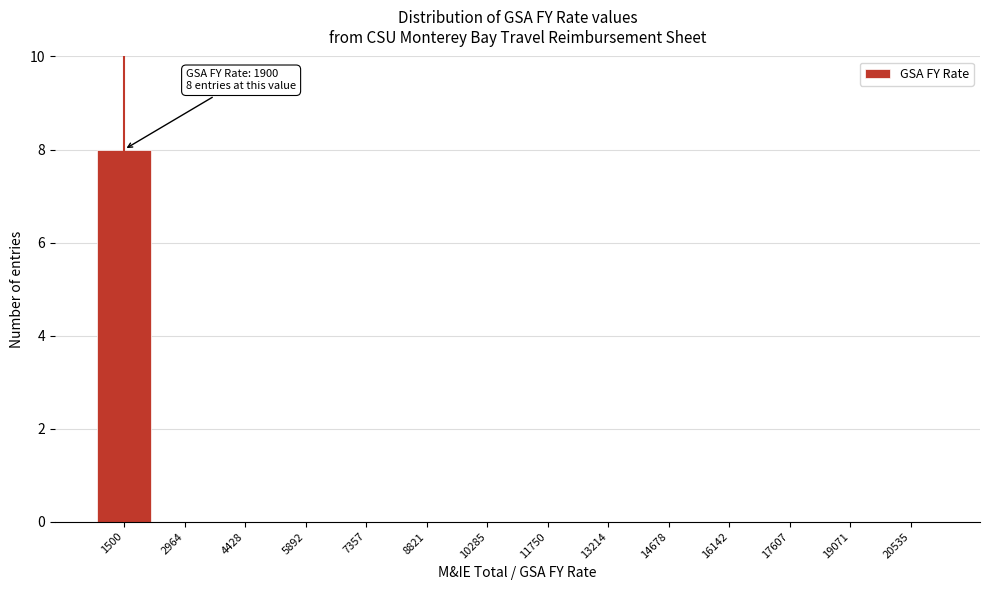

Reading left to right, transcribe all the data shown in this chart.

1500=8	2964=0	4428=0	5892=0	7357=0	8821=0	10285=0	11750=0	13214=0	14678=0	16142=0	17607=0	19071=0	20535=0